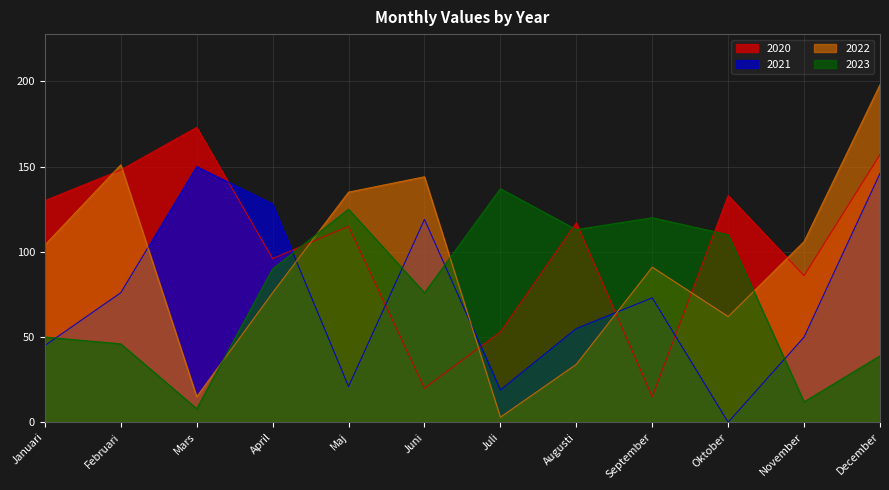

How many values in the 2022 series are below 104?

6